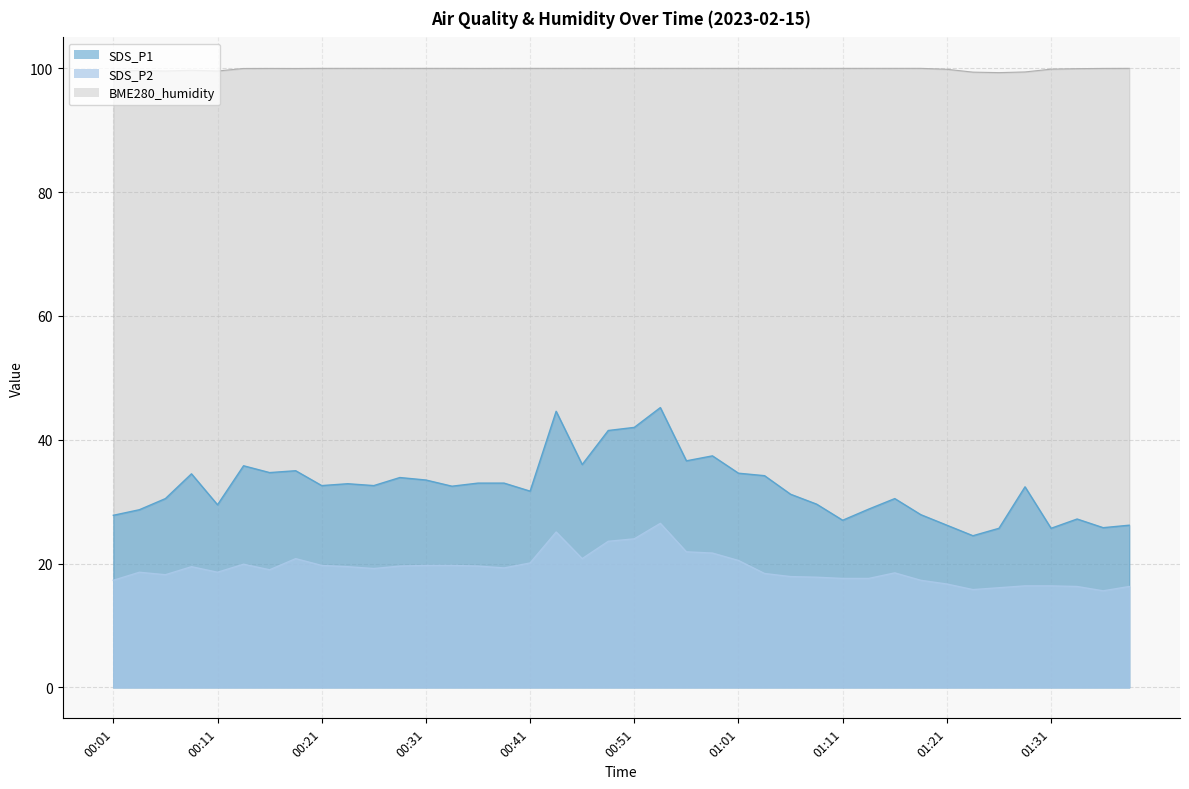

How many data points does each series have?

40